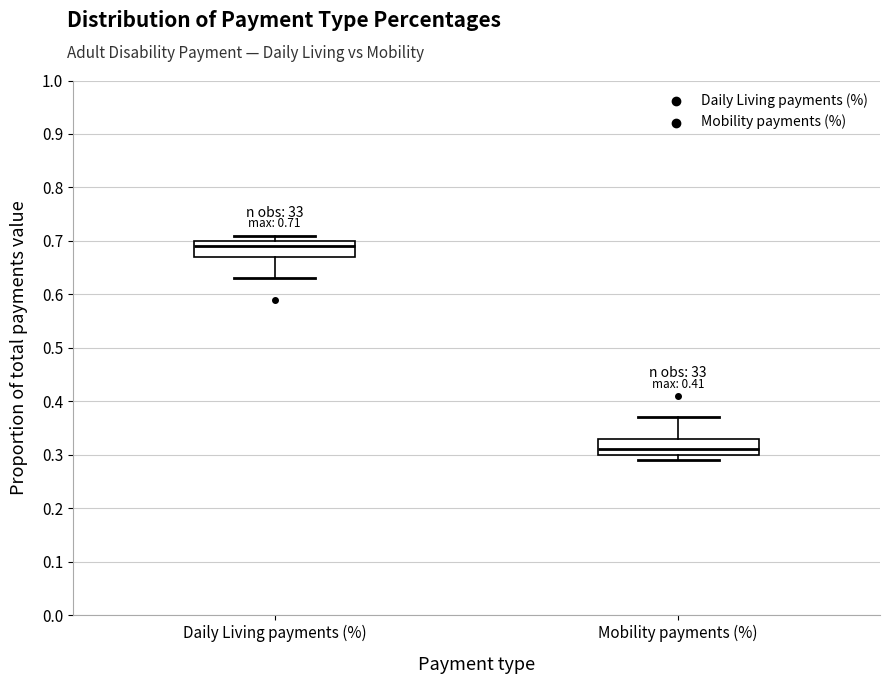

Which box's median line is the highest?

Daily Living payments (%)